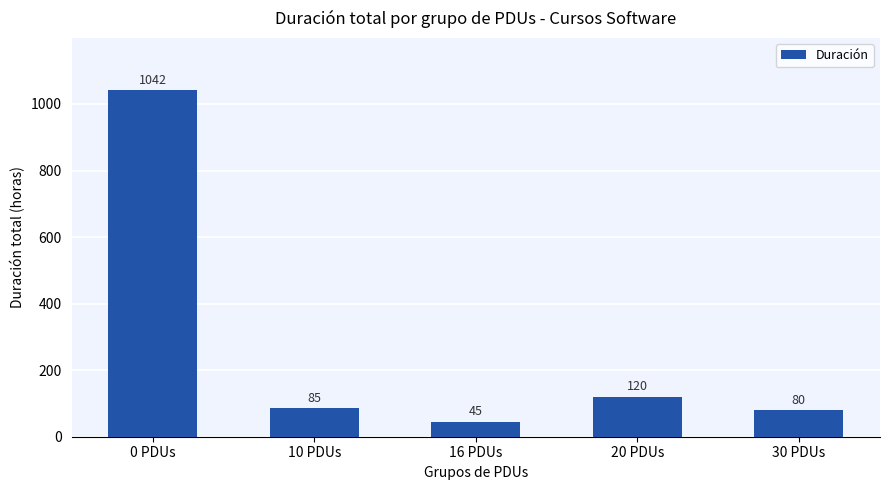

What is the greatest value displayed?

1042